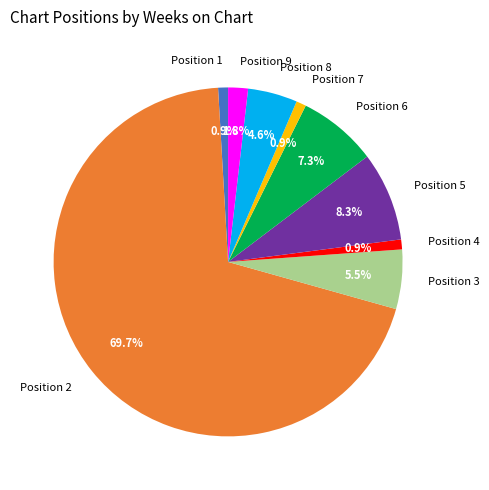

Between Position 5 and Position 9, which is larger?

Position 5